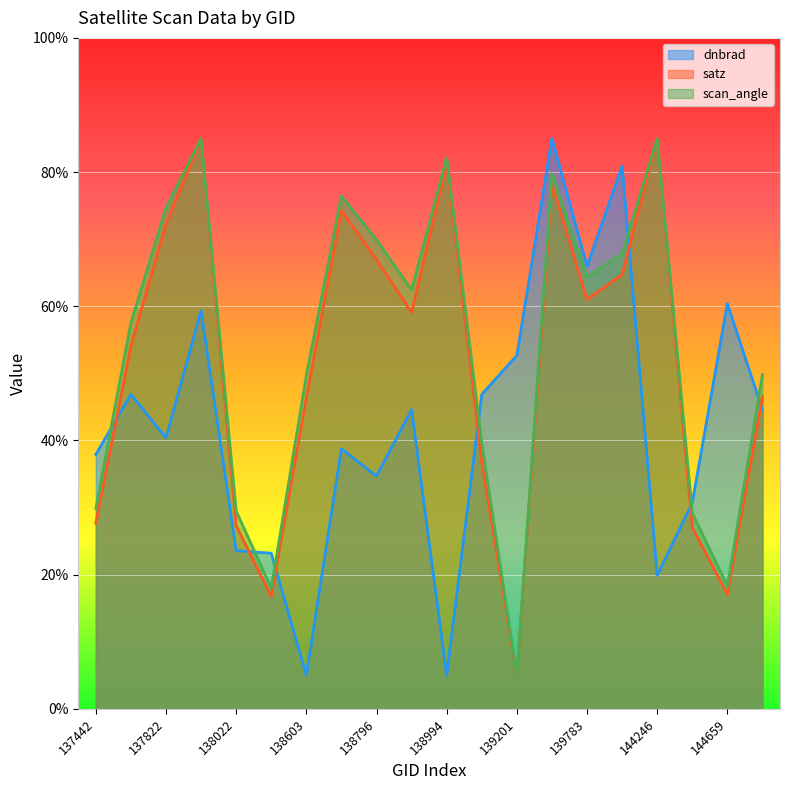

What is the lowest value of the scan_angle series?

5.0